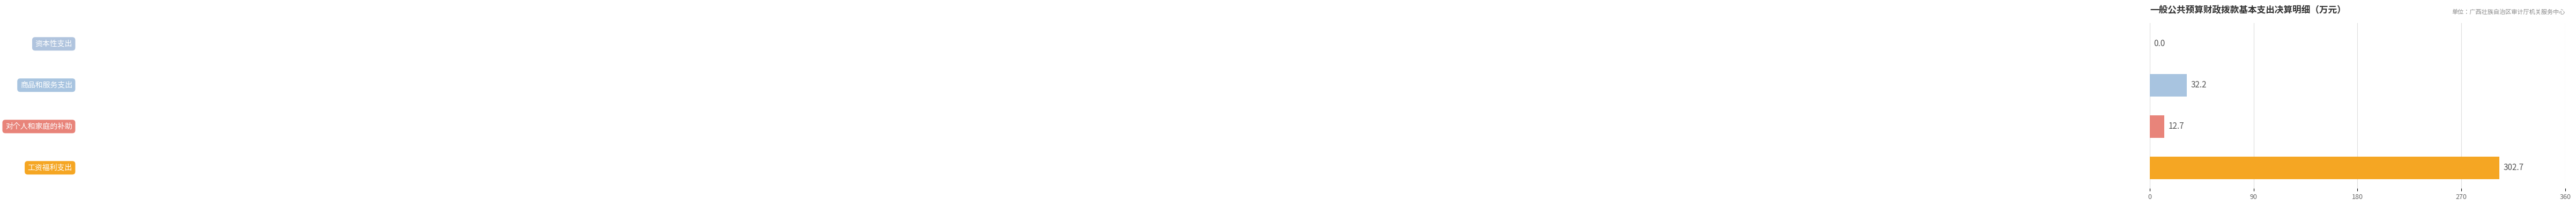

What is the maximum value shown in the chart?

302.7